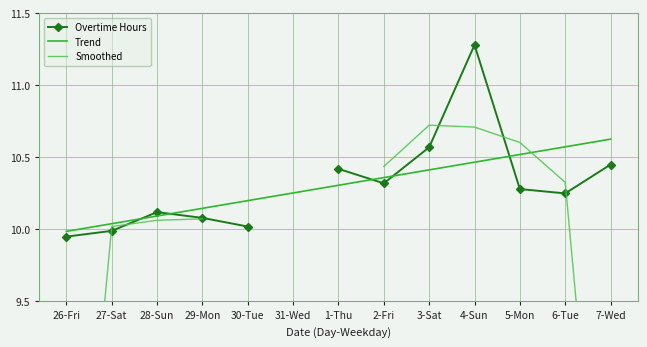

How many series are shown in this chart?

3